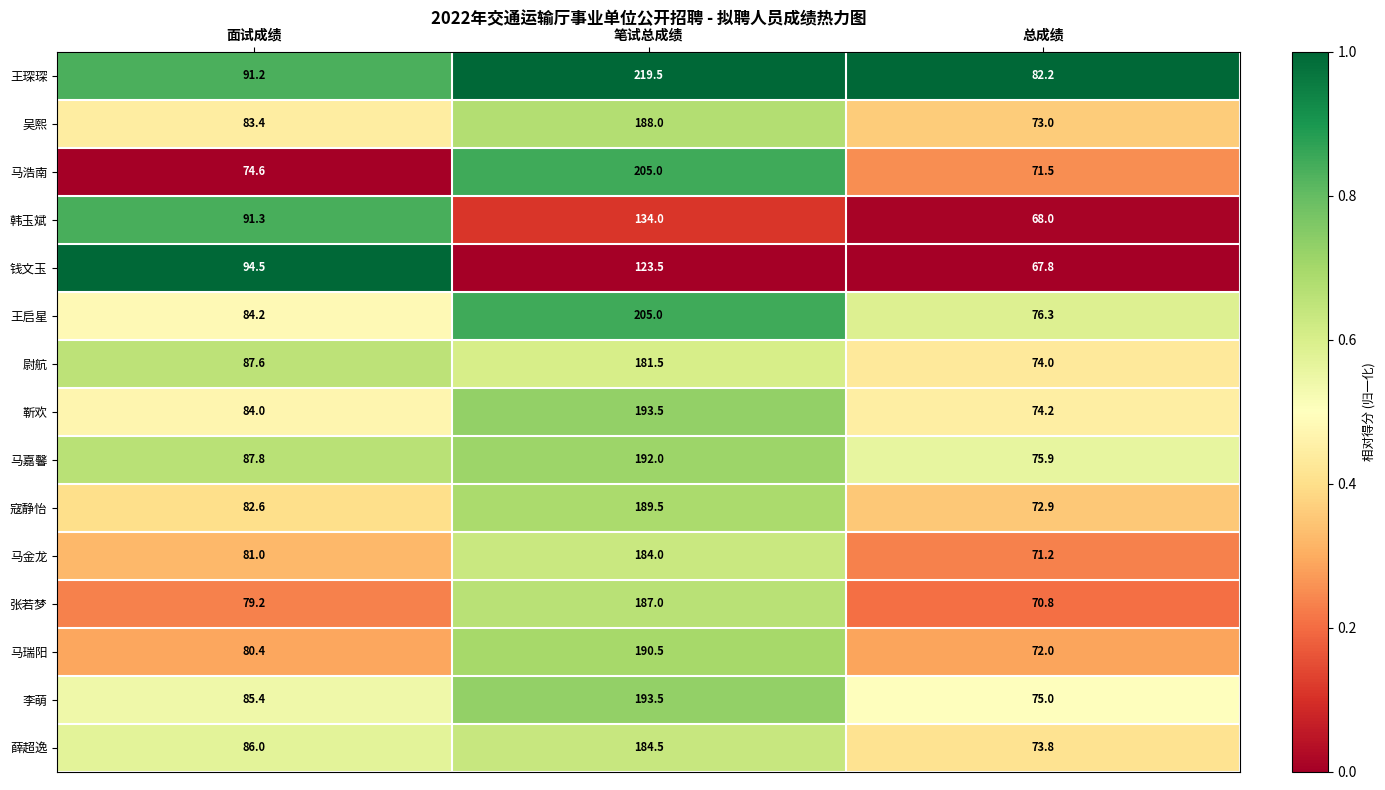

What is the total value across all series at 笔试总成绩?

2771.0